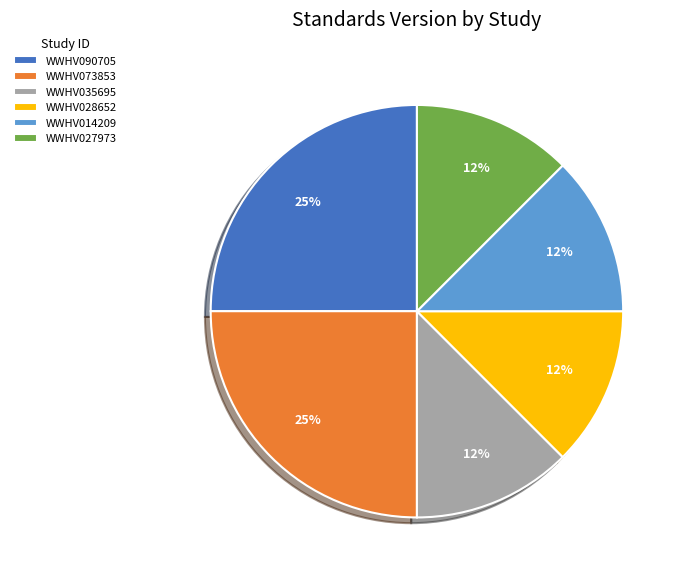

Approximately how many times larger is the value at WWHV035695 compared to WWHV027973?

1.0